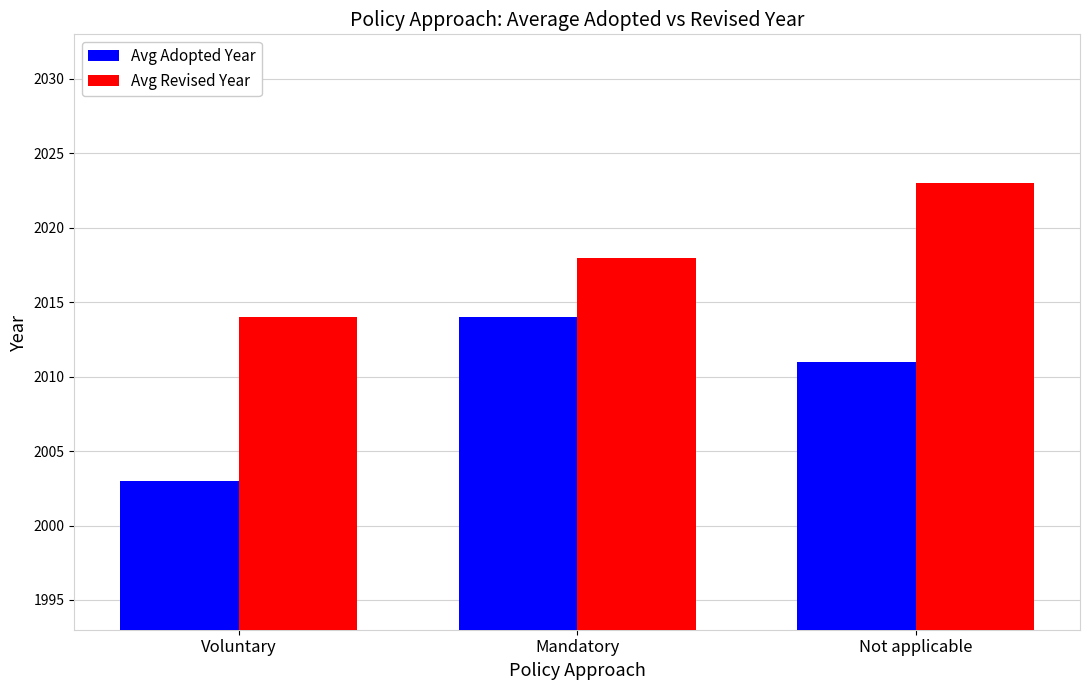

Which series changed the most between Voluntary and Not applicable?

Avg Revised Year